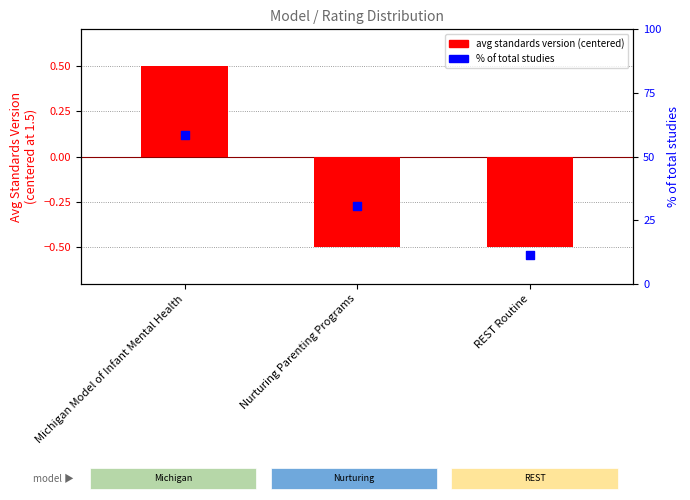

What are all the series names shown in the legend?

avg standards version (centered), % of total studies